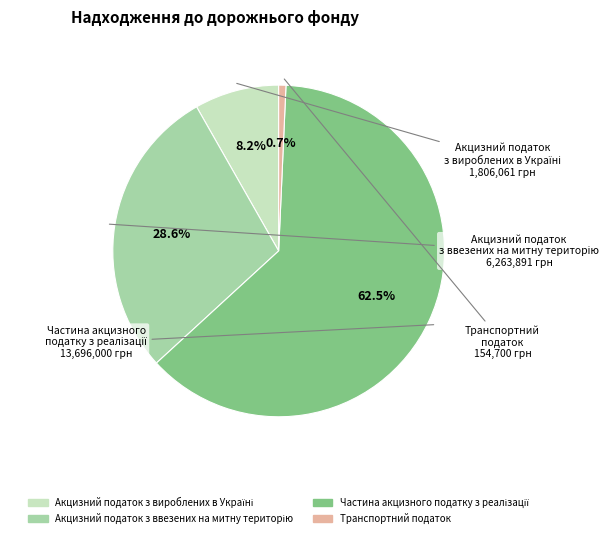

Does any single category account for the majority?

Yes